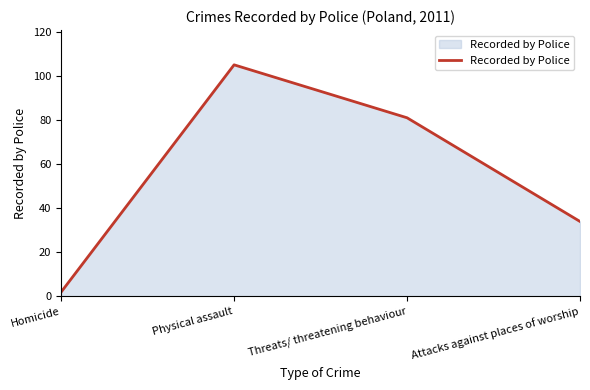

True or false: the data has more than 1 interior local peaks.

False